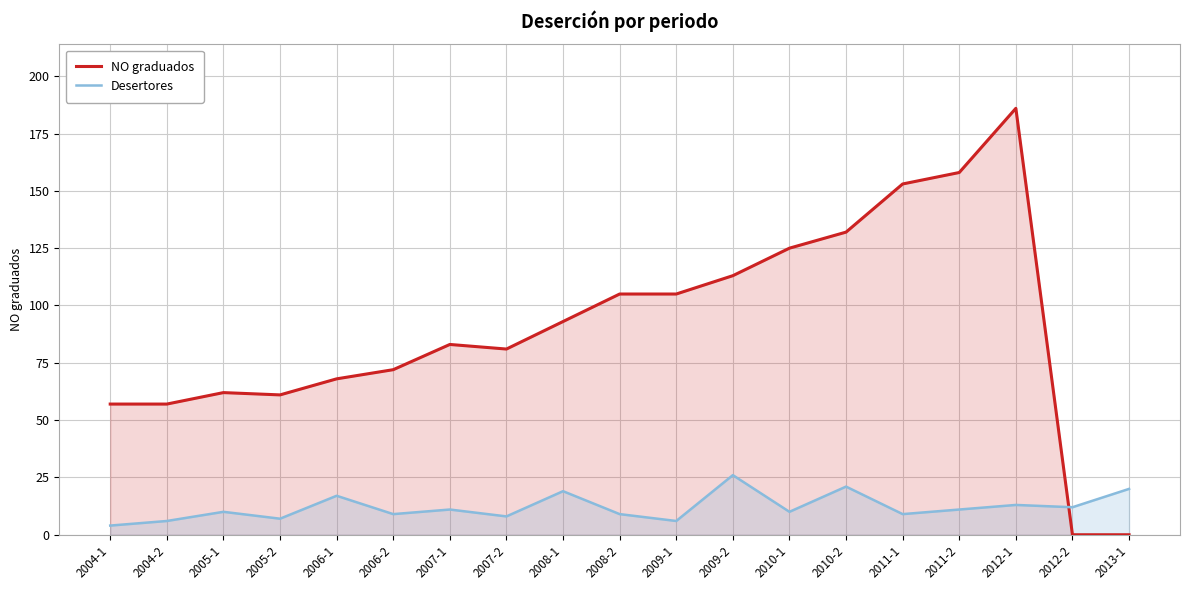

What is the label of the 9th point from the right?

2009-1